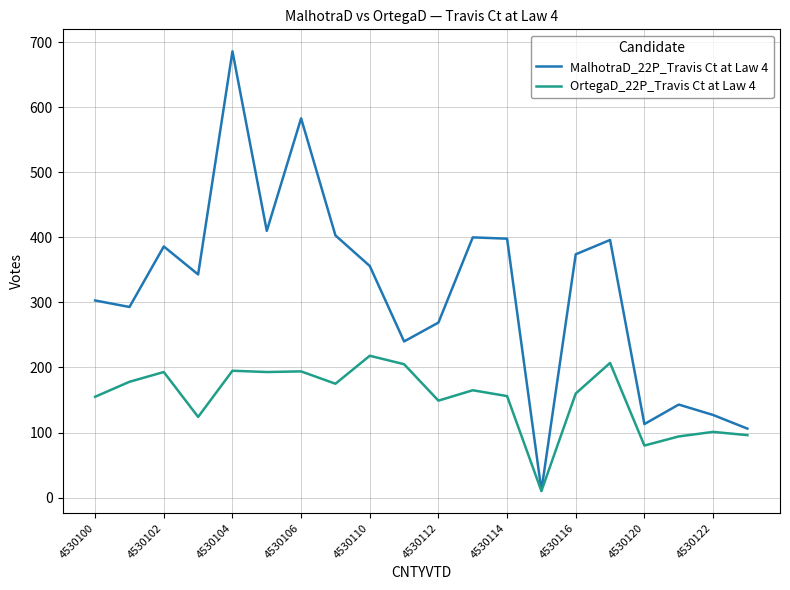

Which series has the largest range (max minus min)?

MalhotraD_22P_Travis Ct at Law 4